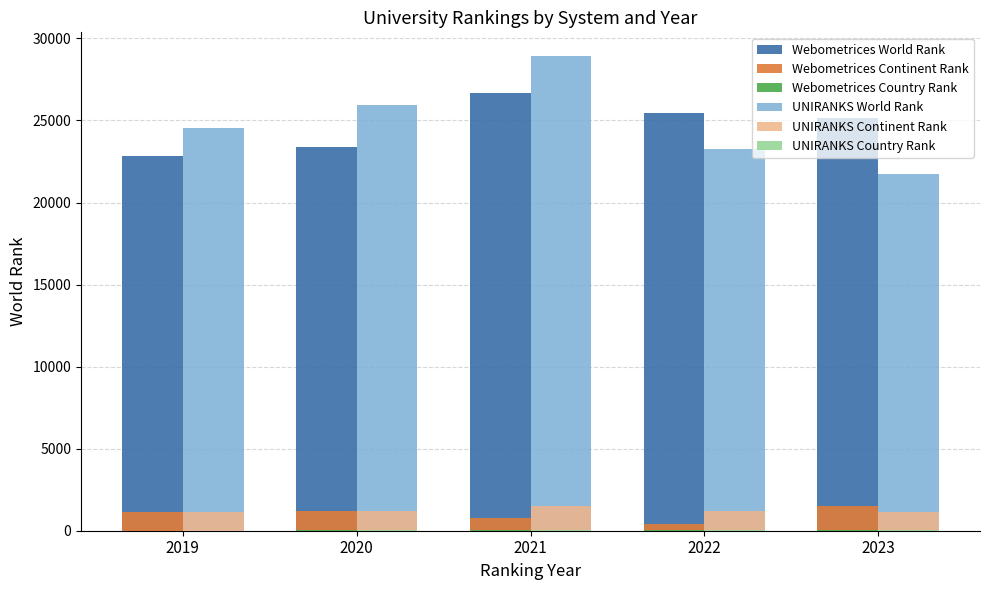

At which category is the sum across all series the highest?

2021